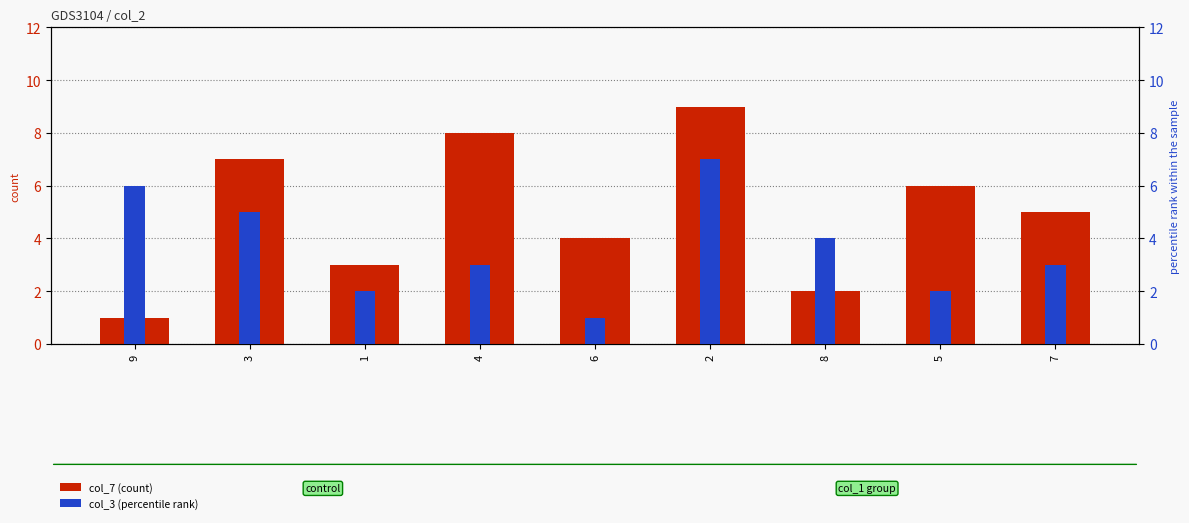

Which category has the highest value in the col_7 (count) series?

2